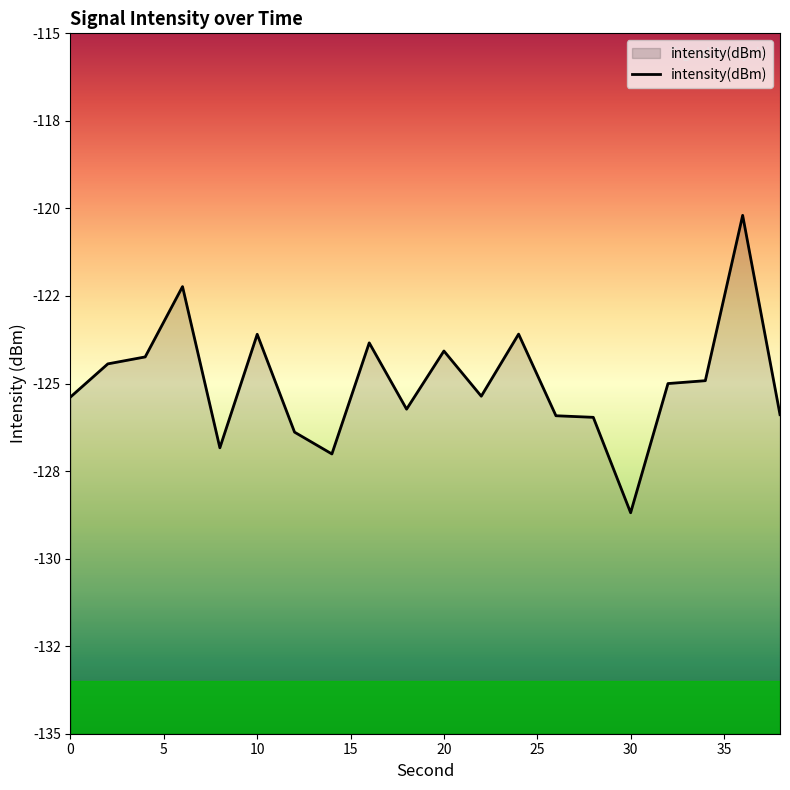

What is the difference between the maximum and minimum values?

8.5